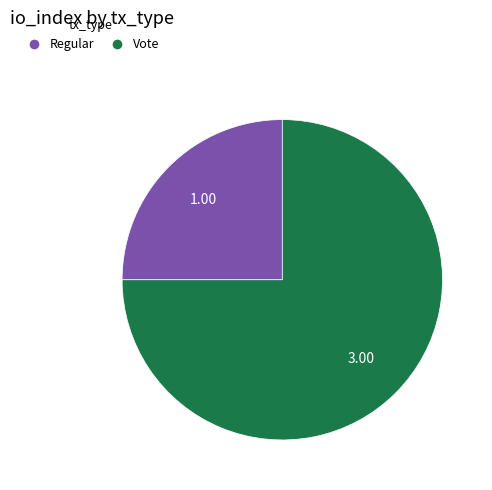

Approximately how many times larger is the value at Regular compared to Vote?

0.3